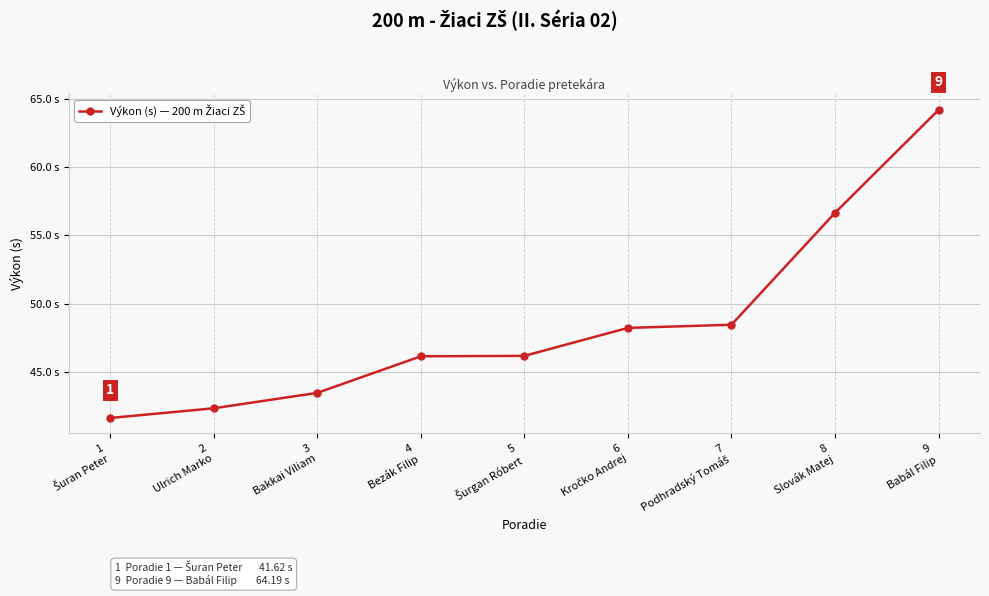

Is this an area chart (filled region under the line)?

No